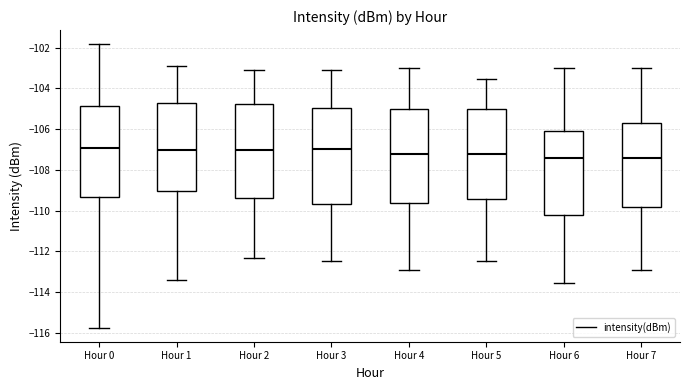

Where is the upper edge of the box for Hour 7 on the y-axis? The values are not printed on the chart, so give them approximately, as read against the axis.

-105.6